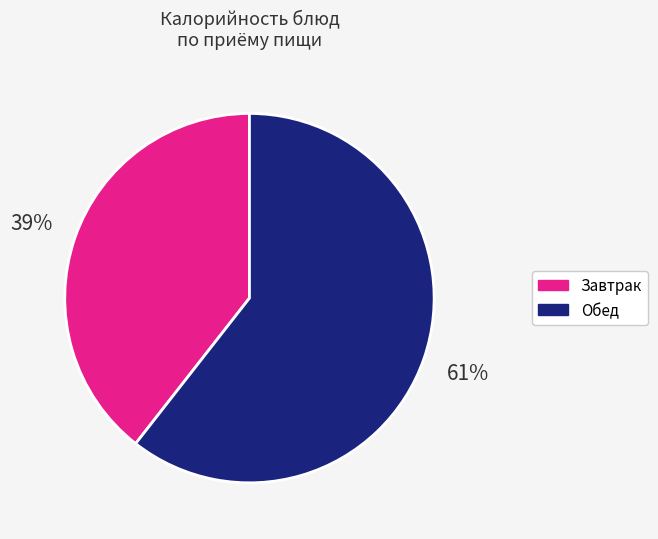

Is there any slice that represents more than half of the pie?

Yes